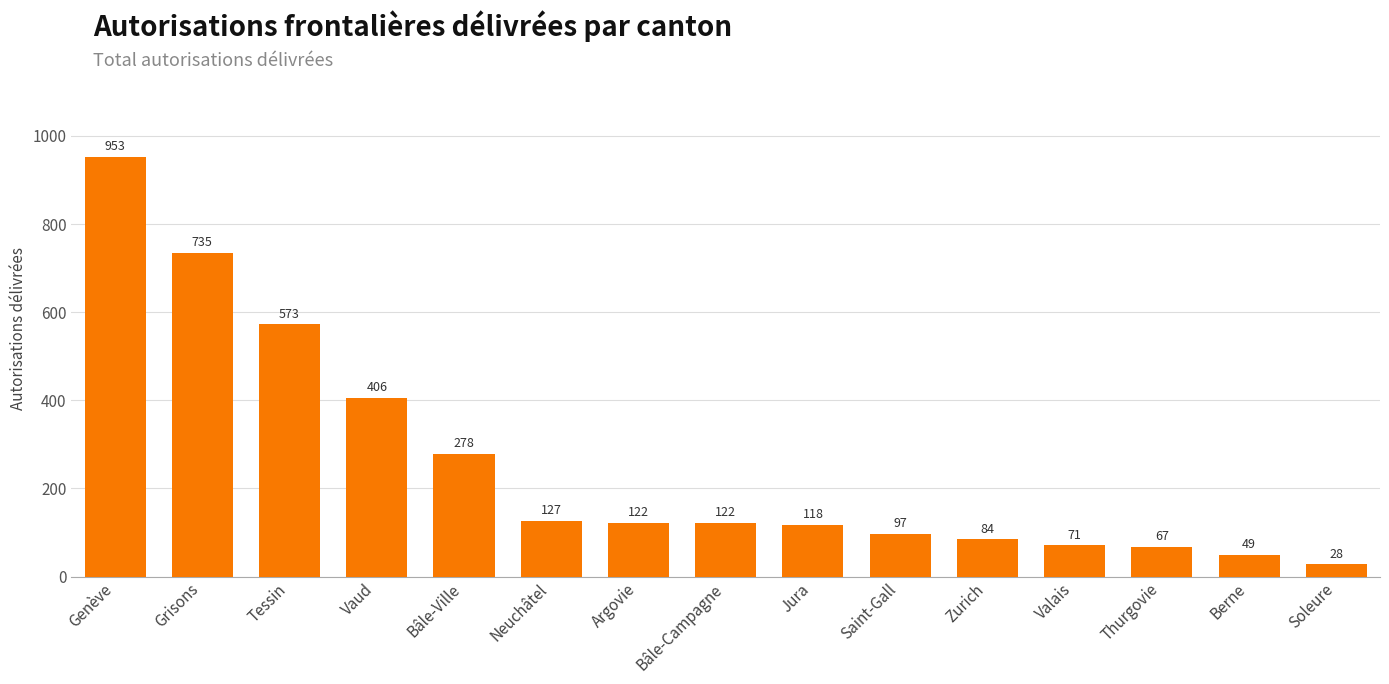

Is it true that the value at Berne is 49?

True